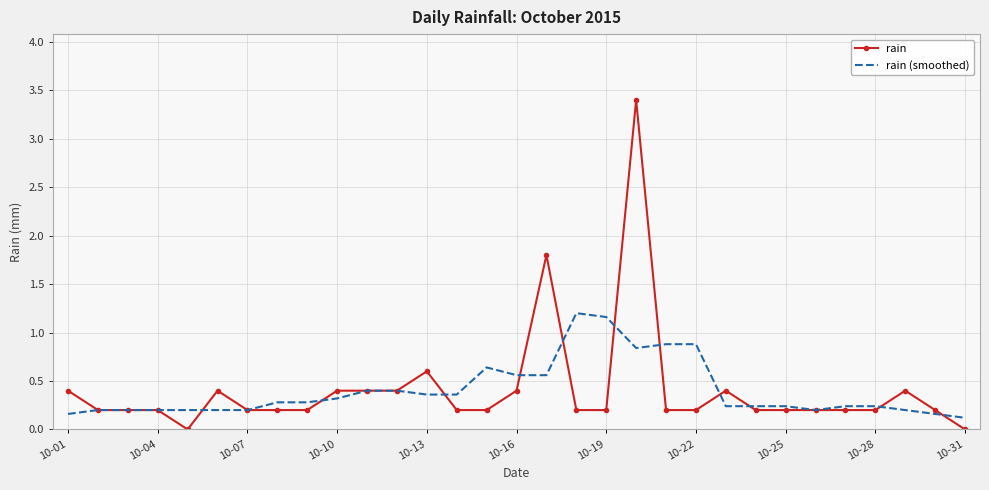

Rank the series by their maximum value, from lowest to highest.

rain (smoothed), rain